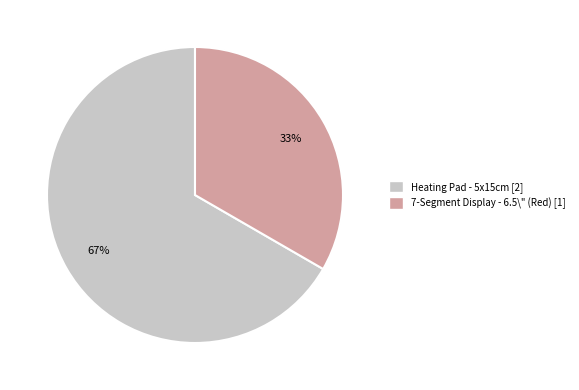

Is there a majority slice in this chart?

Yes